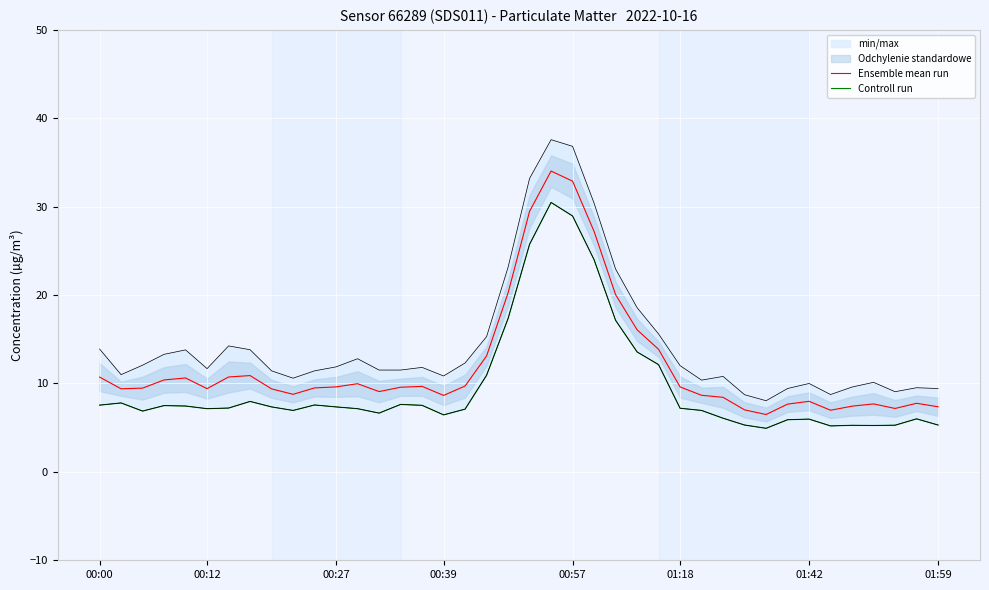

Rank the series by their maximum value, from lowest to highest.

Controll run, Ensemble mean run